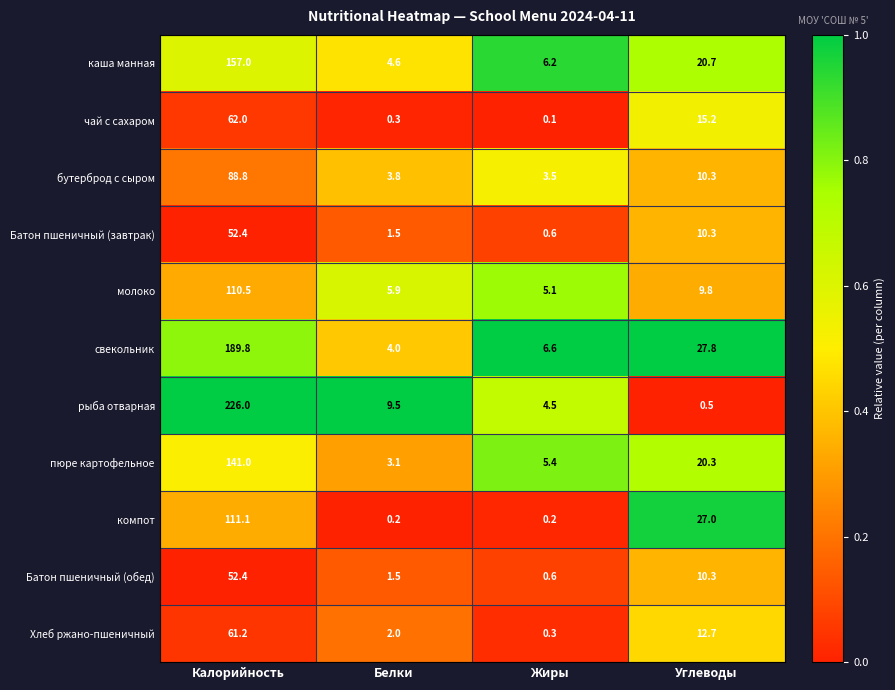

What is the difference between the highest and lowest values at Жиры?

6.5